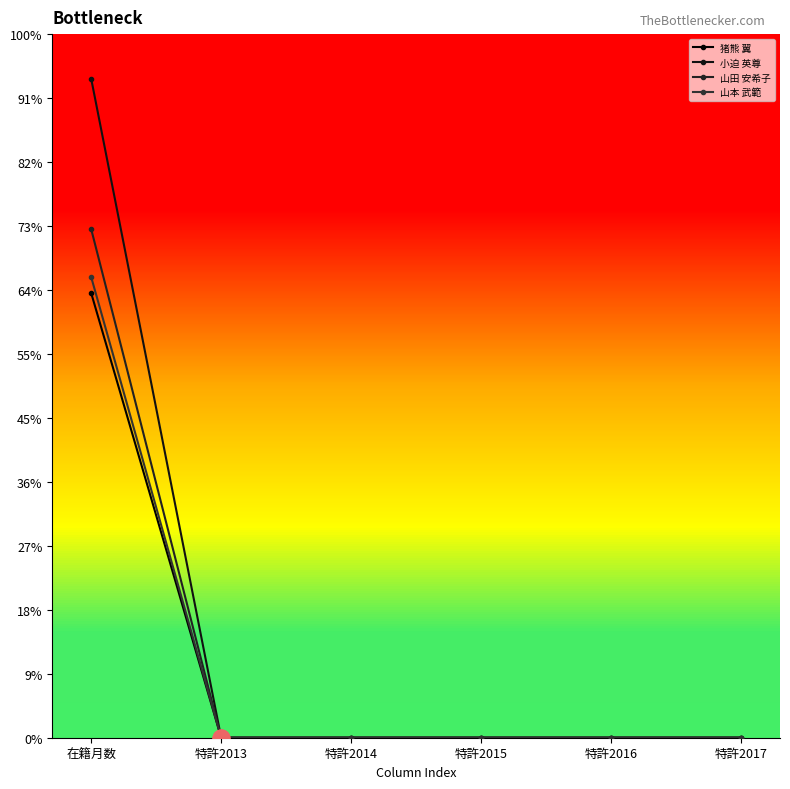

Which series changed the most between 特許2015 and 特許2016?

猪熊 翼